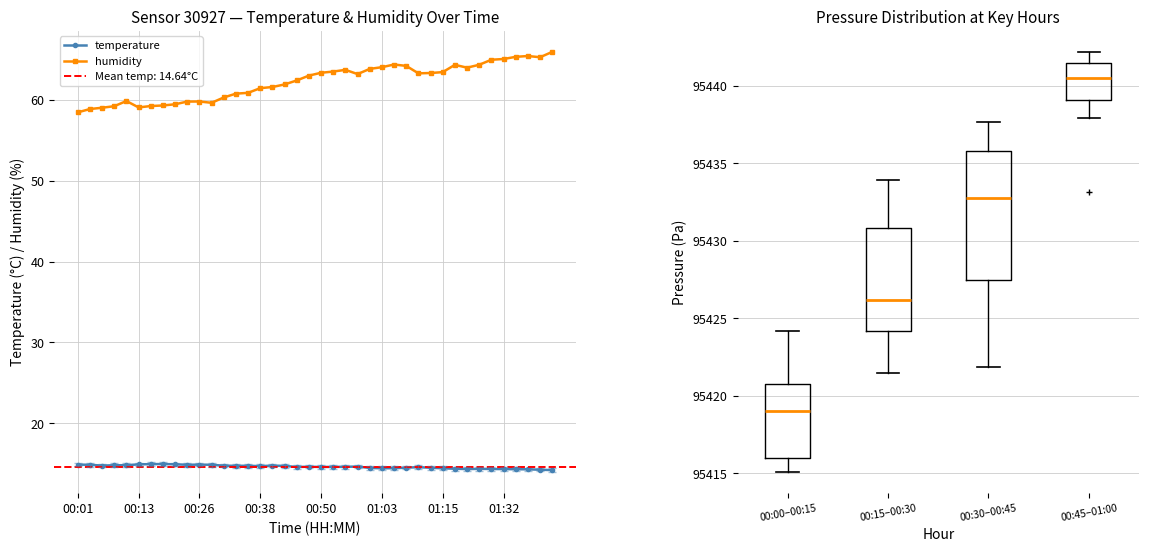

Which series reaches the maximum Y coordinate?

humidity